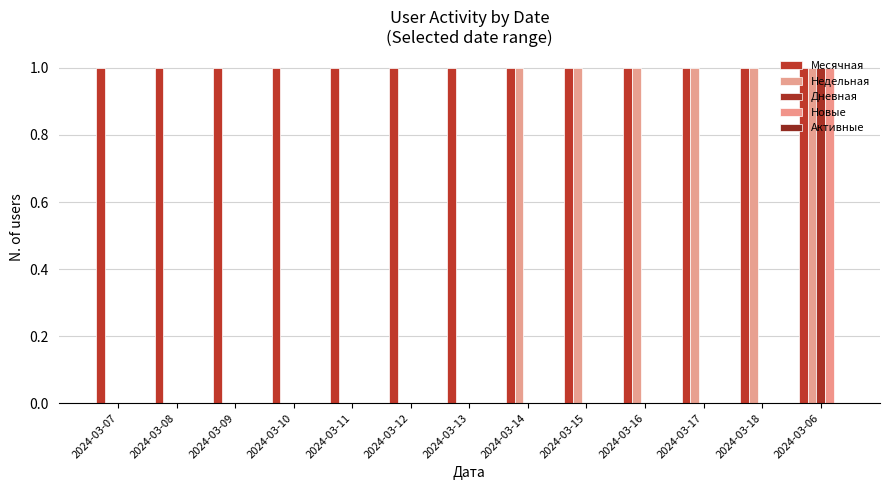

What is the sum of all Месячная values?

13